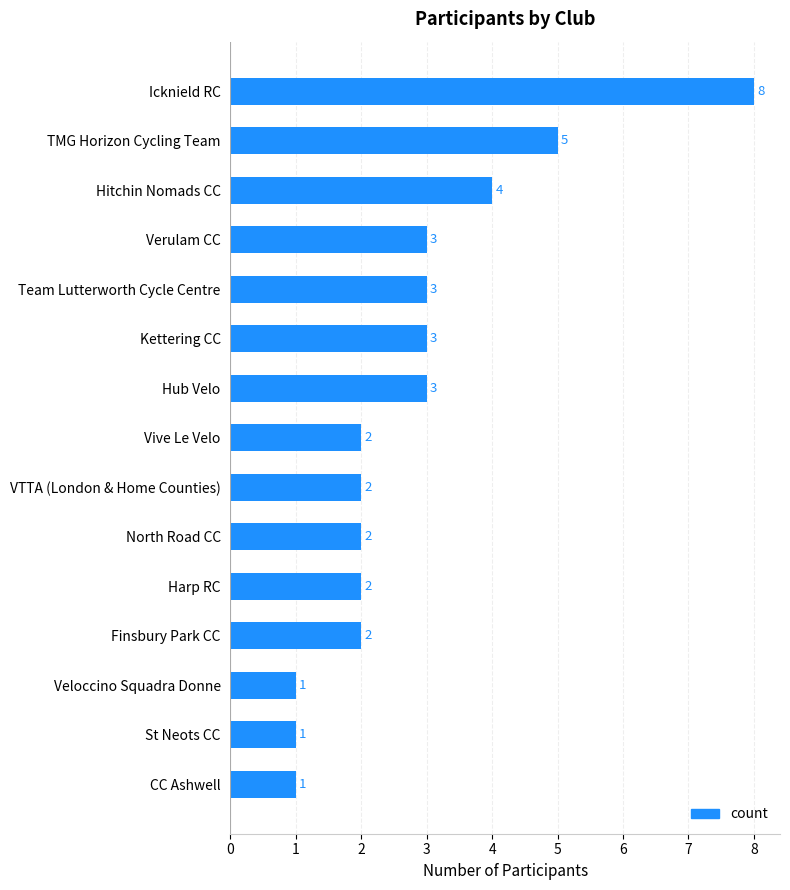

True or false: the data shows 4 at Hub Velo.

False